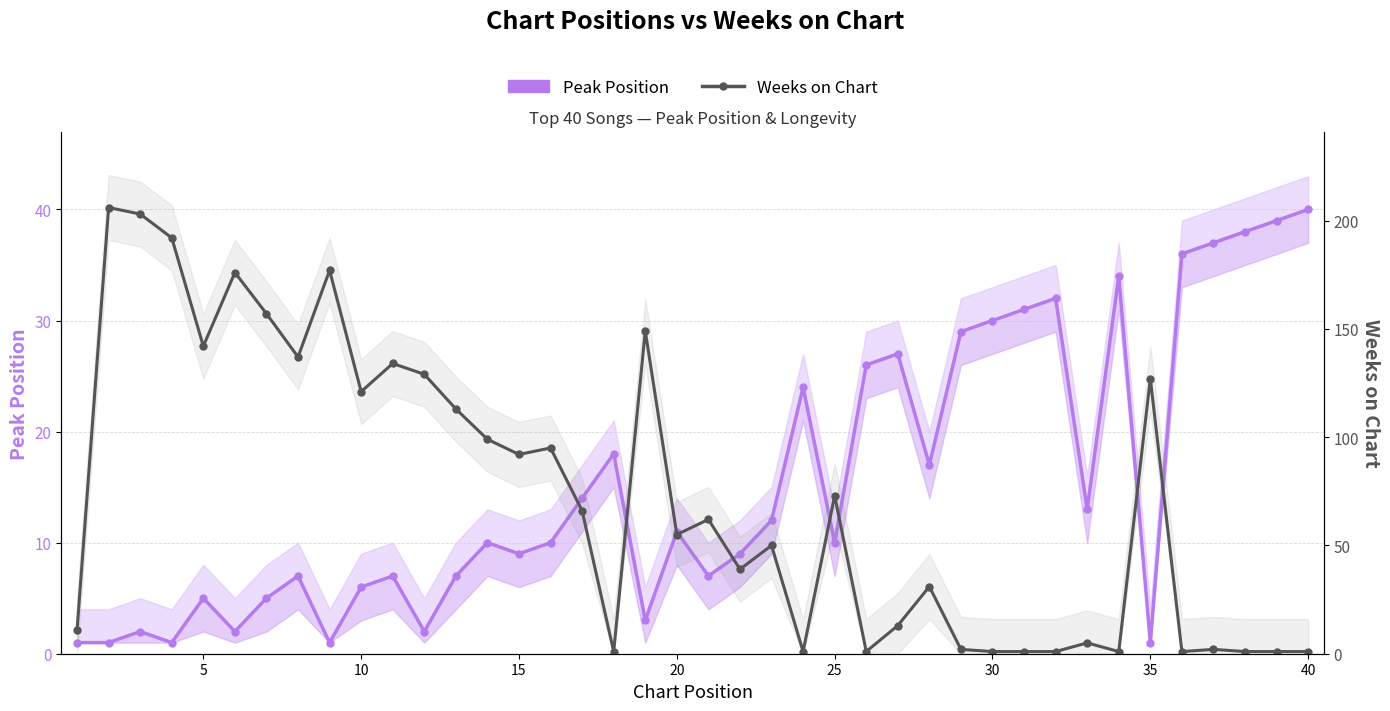

What is the highest value of the Peak Position series?

40